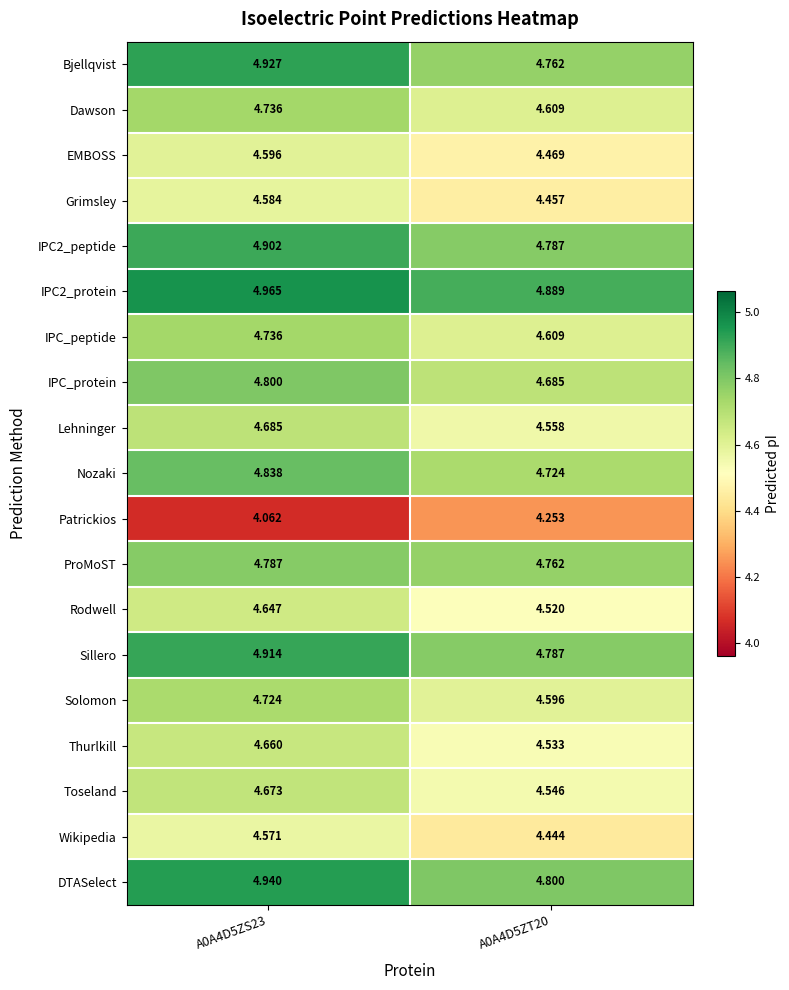

What is the spread (max minus min) of values at A0A4D5ZT20?

0.6